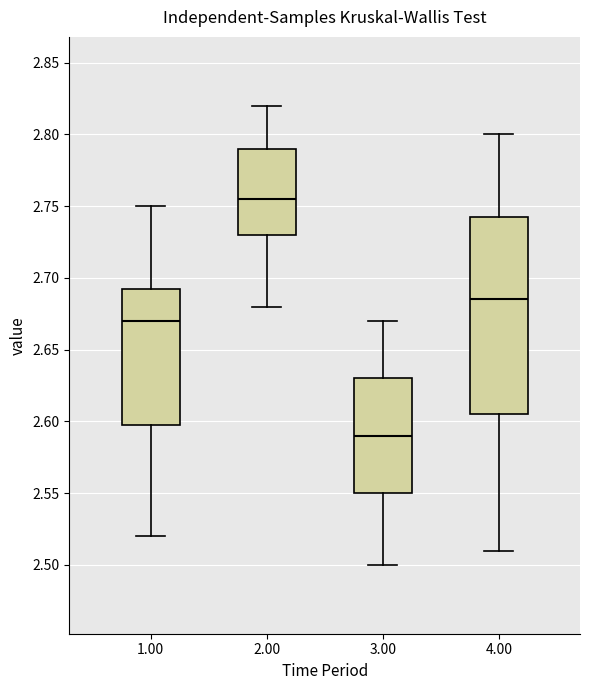

Comparing the boxes themselves (not the whiskers), which one is the tallest?

4.00